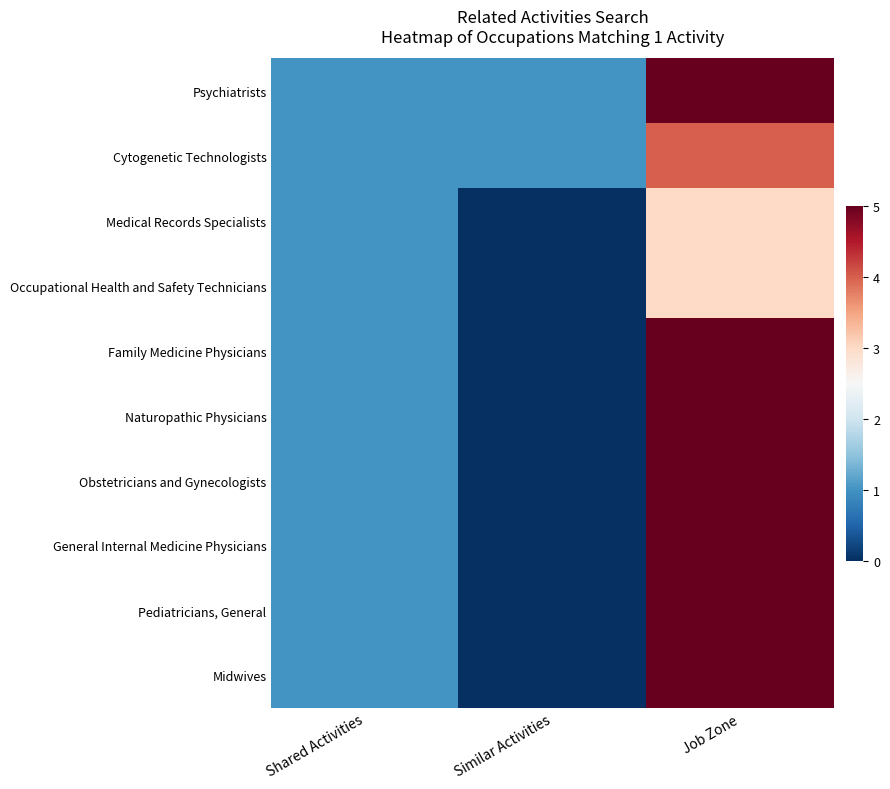

Reading left to right, list all the values displayed in this chart.

Psychiatrists: Shared Activities=1	Similar Activities=1	Job Zone=5
Cytogenetic Technologists: Shared Activities=1	Similar Activities=1	Job Zone=4
Medical Records Specialists: Shared Activities=1	Similar Activities=0	Job Zone=3
Occupational Health and Safety Technicians: Shared Activities=1	Similar Activities=0	Job Zone=3
Family Medicine Physicians: Shared Activities=1	Similar Activities=0	Job Zone=5
Naturopathic Physicians: Shared Activities=1	Similar Activities=0	Job Zone=5
Obstetricians and Gynecologists: Shared Activities=1	Similar Activities=0	Job Zone=5
General Internal Medicine Physicians: Shared Activities=1	Similar Activities=0	Job Zone=5
Pediatricians, General: Shared Activities=1	Similar Activities=0	Job Zone=5
Midwives: Shared Activities=1	Similar Activities=0	Job Zone=5